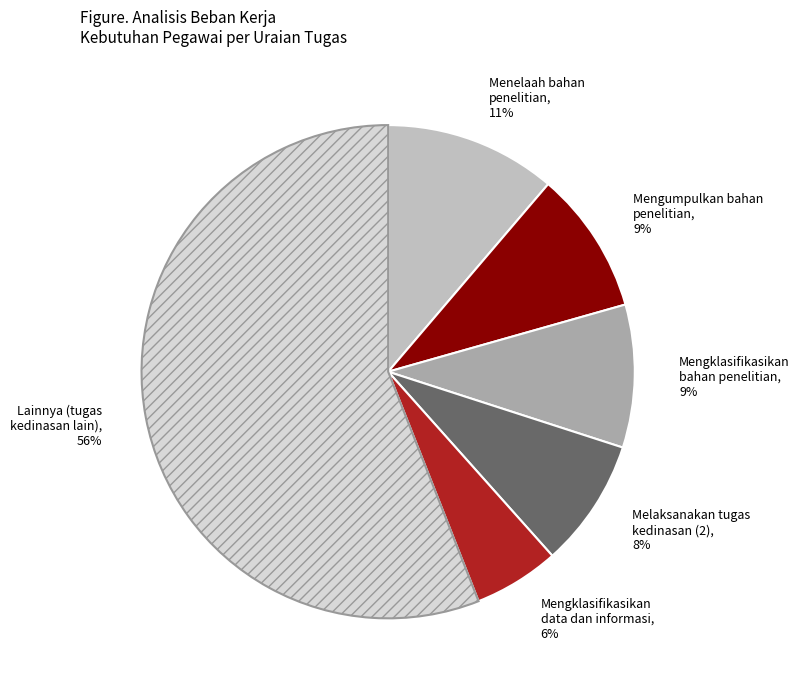

Between Menelaah bahan penelitian, 11% and Lainnya (tugas kedinasan lain), 56%, which is larger?

Lainnya (tugas kedinasan lain), 56%